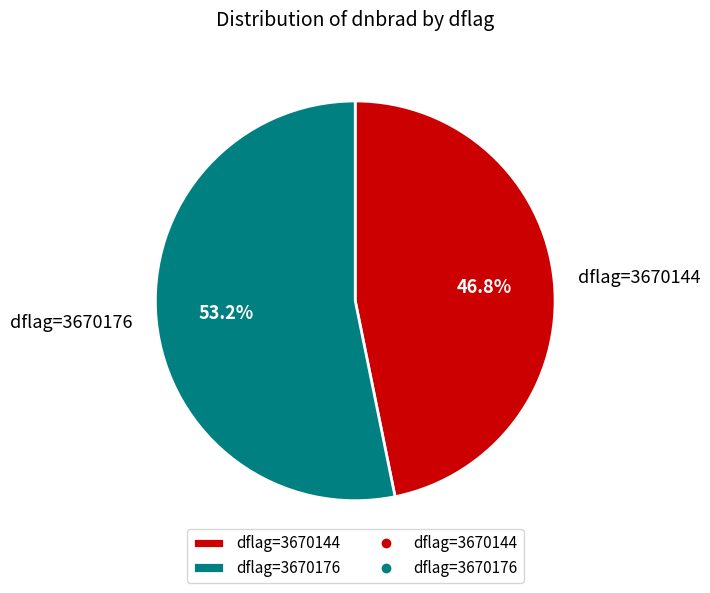

What is the smallest slice in the pie chart?

dflag=3670144